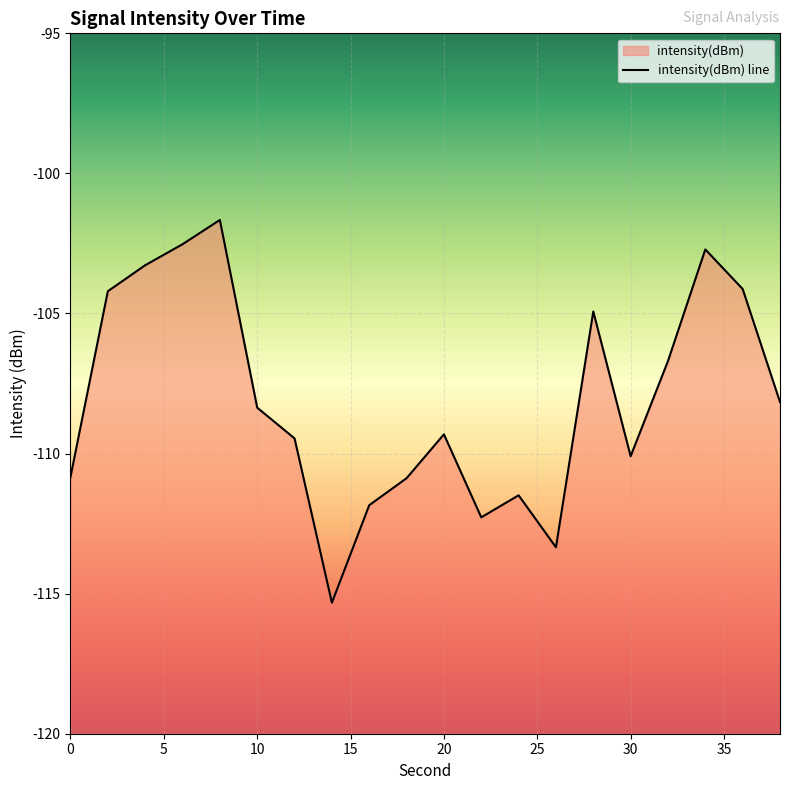

What is the change in value from 8 to 20?

-7.7